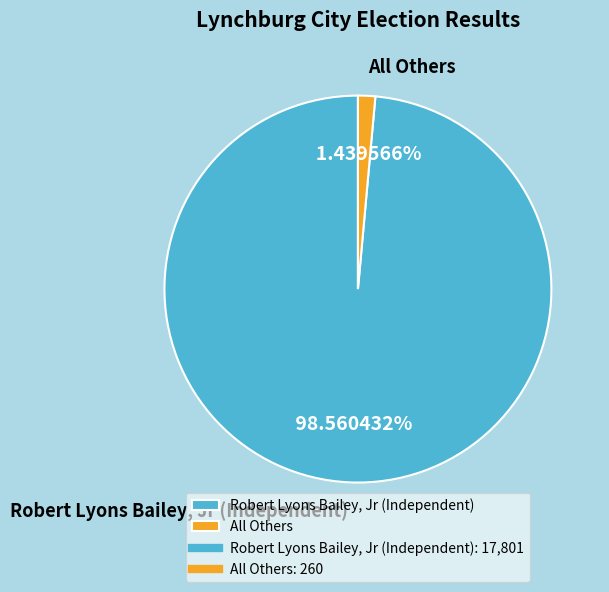

Which slice is the smallest?

All Others